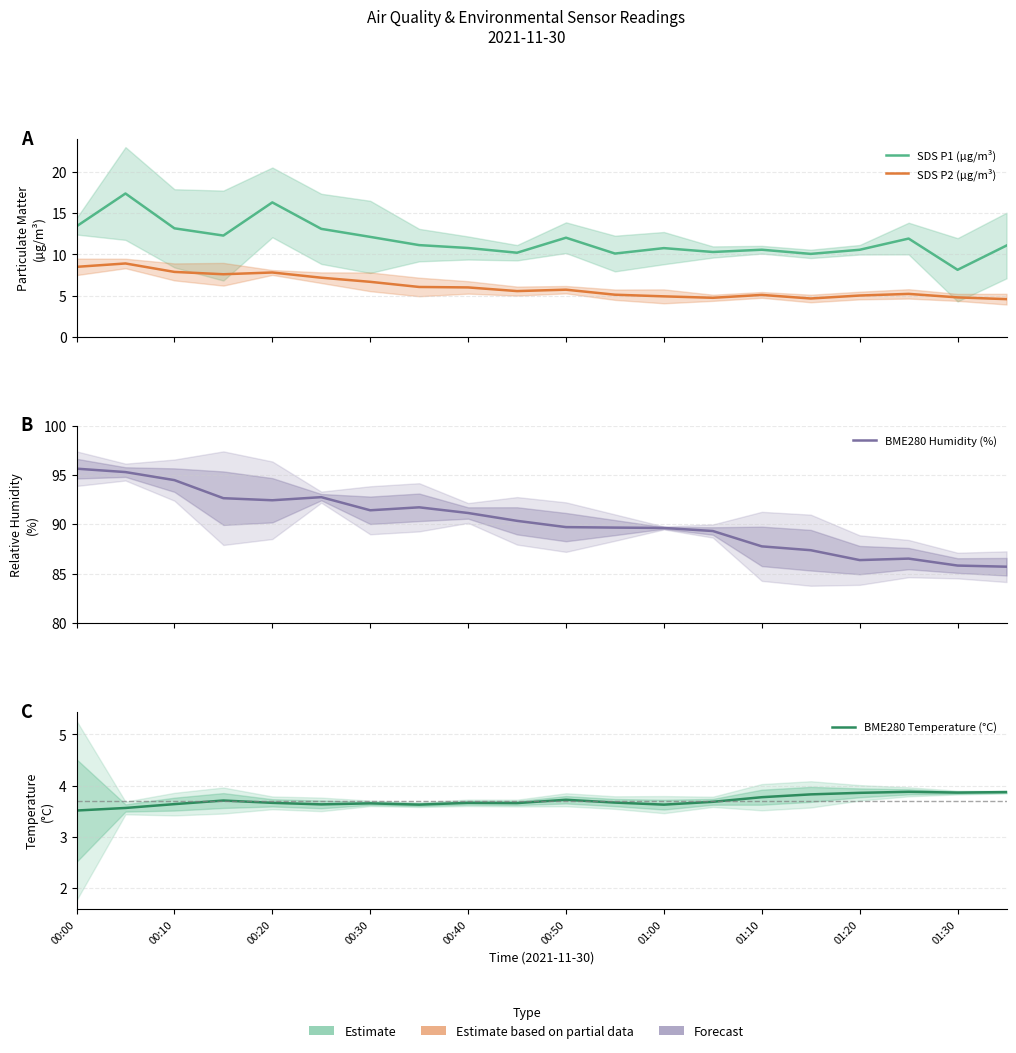

Reading left to right, extract all data points from this chart.

SDS P1 (µg/m³): 13.4	17.4	13.2	12.3	16.3	13.1	12.1	11.1	10.8	10.2	12.0	10.1	10.8	10.3	10.6	10.1	10.6	11.9	8.1	11.1
SDS P2 (µg/m³): 8.5	8.9	7.9	7.6	7.8	7.2	6.7	6.0	6.0	5.5	5.7	5.1	4.9	4.7	5.1	4.6	5.0	5.2	4.8	4.6
BME280 Humidity (%): 95.6	95.3	94.5	92.6	92.4	92.7	91.4	91.7	91.1	90.3	89.7	89.7	89.6	89.3	87.8	87.4	86.4	86.5	85.8	85.7
BME280 Temperature (°C): 3.5	3.6	3.6	3.7	3.7	3.6	3.7	3.6	3.7	3.7	3.7	3.7	3.6	3.7	3.8	3.8	3.9	3.9	3.9	3.9